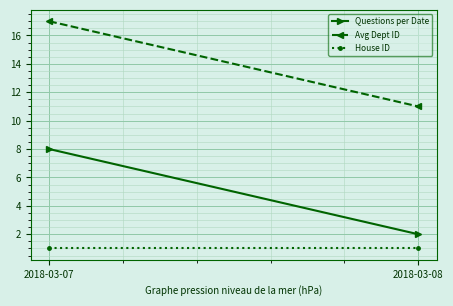

Reading left to right, extract all data points from this chart.

Questions per Date: 8	2
Avg Dept ID: 17	11
House ID: 1	1